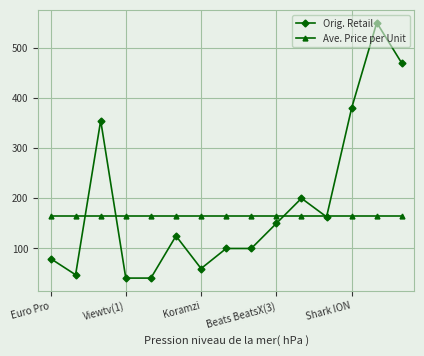

What is the greatest value displayed?

550.0